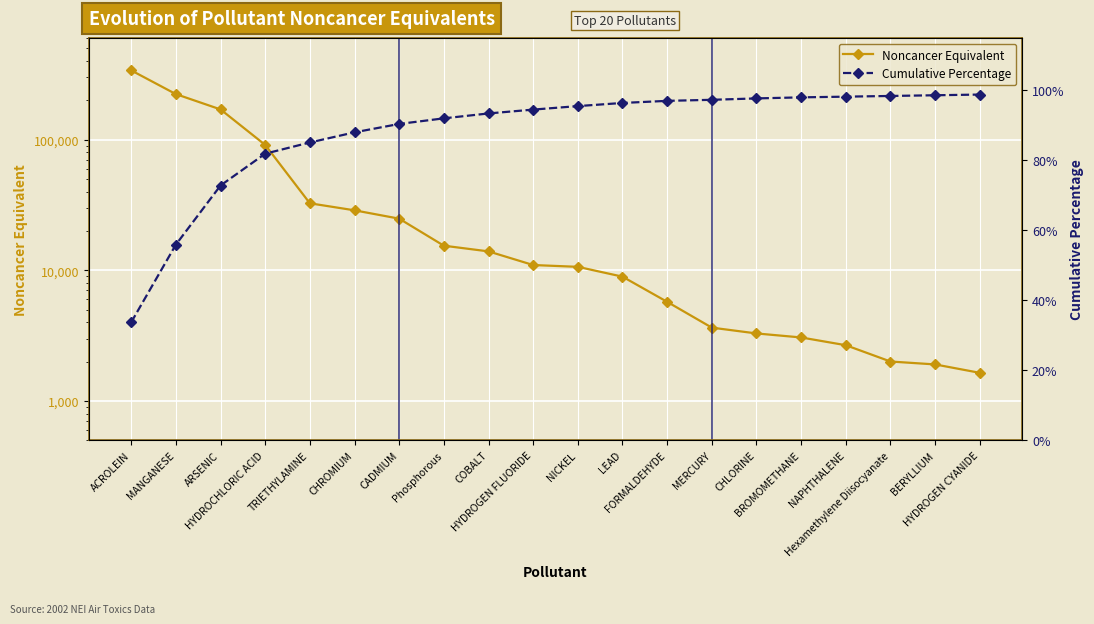

True or false: Cumulative Percentage has a value of 1.4 at BERYLLIUM.

False